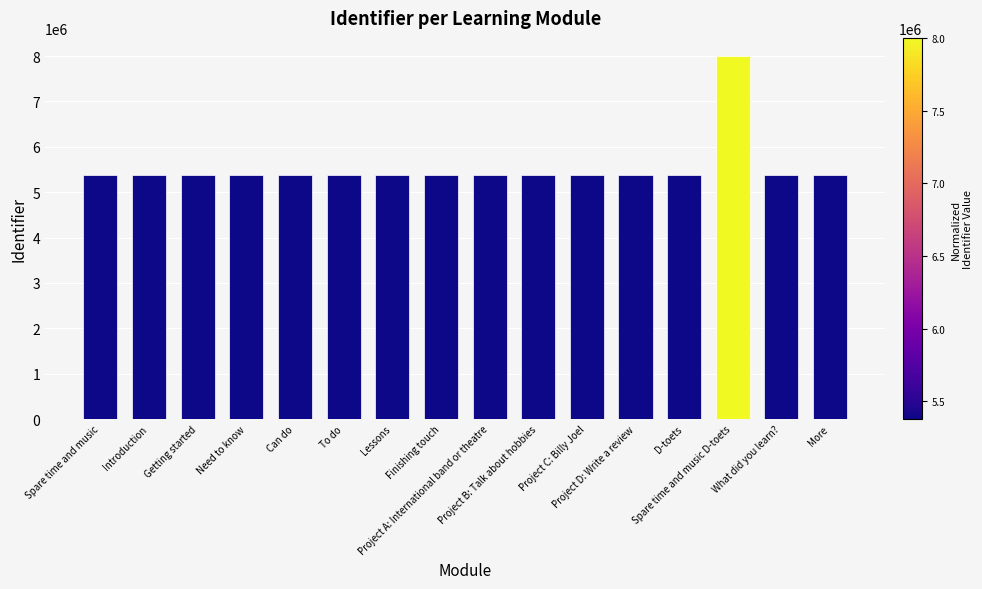

What is the difference between the maximum and minimum values?

2621455